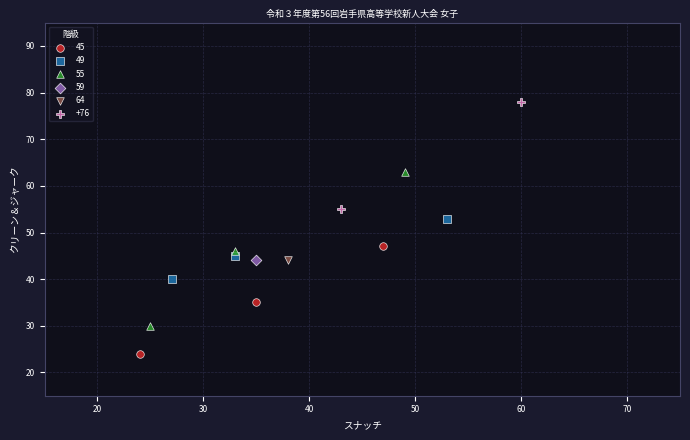

What are all the series names shown in the legend?

45, 49, 55, 59, 64, +76